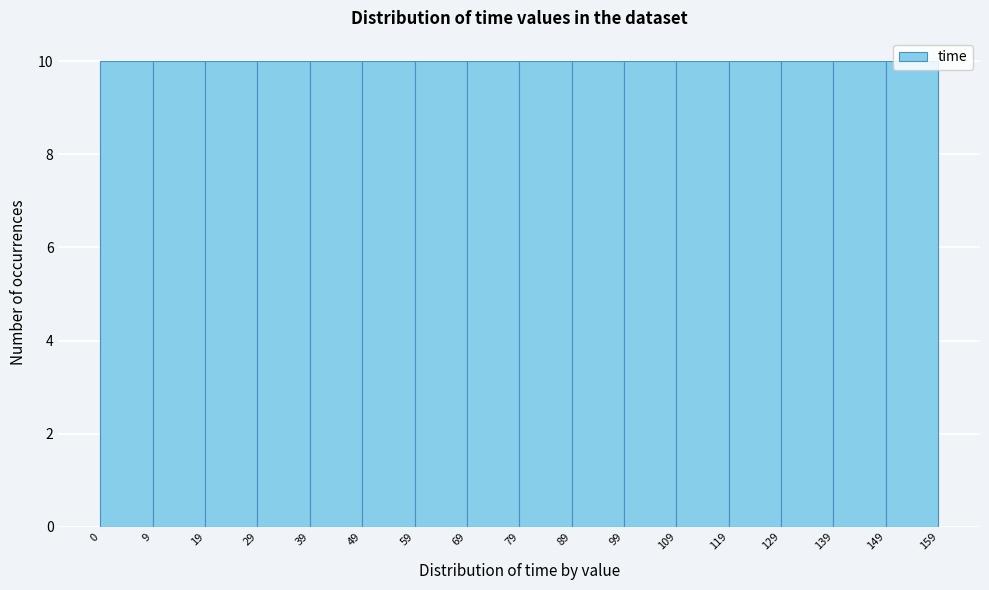

Reading left to right, transcribe this chart: for each bar, give the range it covers on the x-axis and its height. The values are not printed on the chart, so give them approximately, as read against the axis.

0 to 9: 10
9 to 19: 10
19 to 29: 10
29 to 39: 10
39 to 49: 10
49 to 59: 10
59 to 69: 10
69 to 79: 10
79 to 89: 10
89 to 99: 10
99 to 109: 10
109 to 119: 10
119 to 129: 10
129 to 139: 10
139 to 149: 10
149 to 159: 10